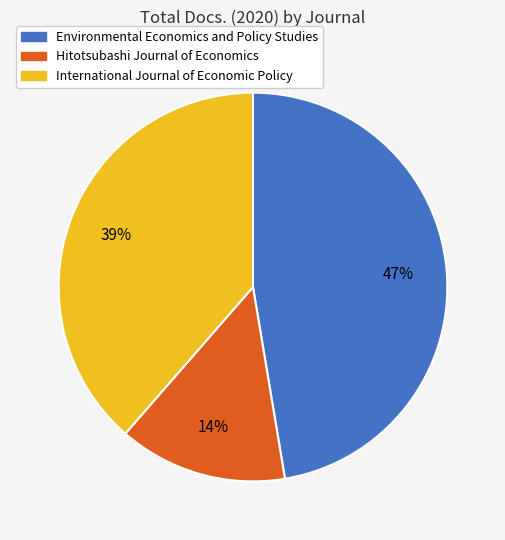

Do International Journal of Economic Policy and Hitotsubashi Journal of Economics together represent more than half of the pie?

Yes